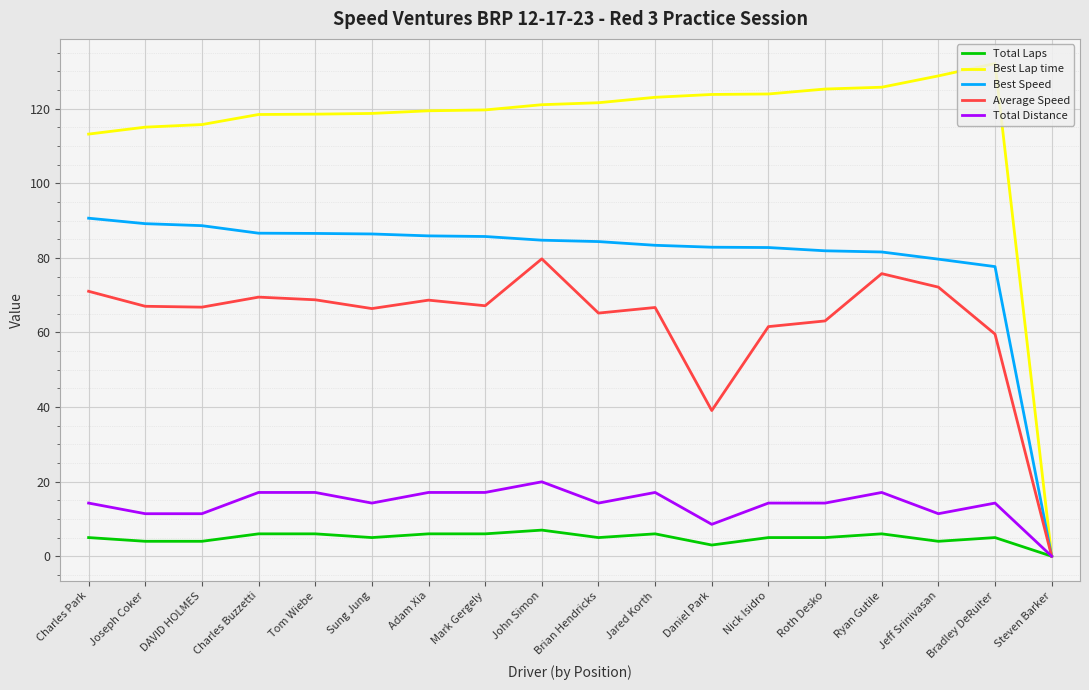

At which label does Best Lap time first exceed 121?

John Simon